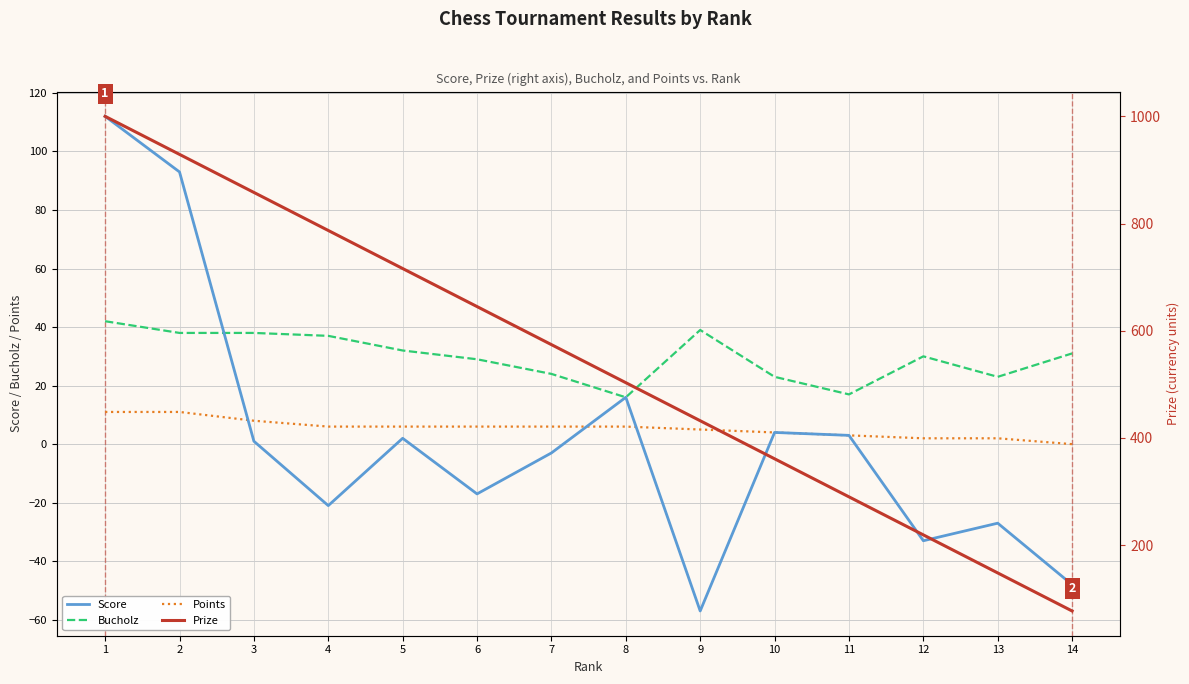

How many lines are shown in the chart?

4